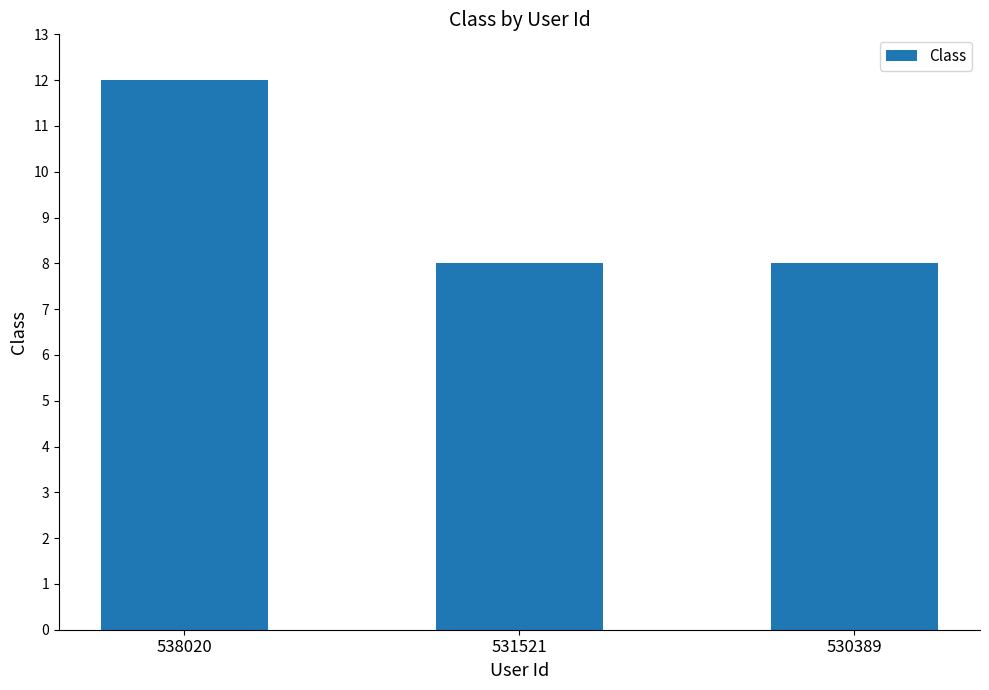

What value does the data have at 530389?

8